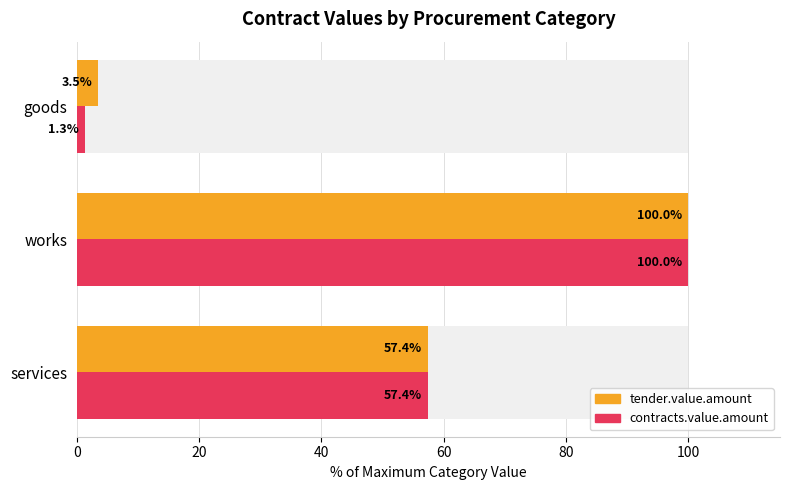

Rank the series by their average value, from highest to lowest.

tender.value.amount, contracts.value.amount